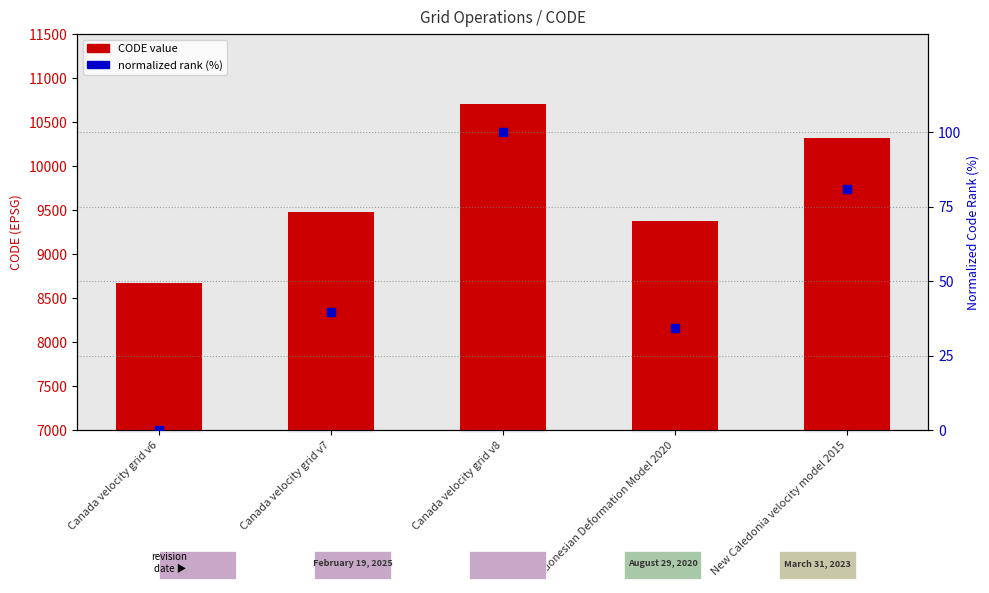

At which category is the sum across all series the highest?

Canada velocity grid v8